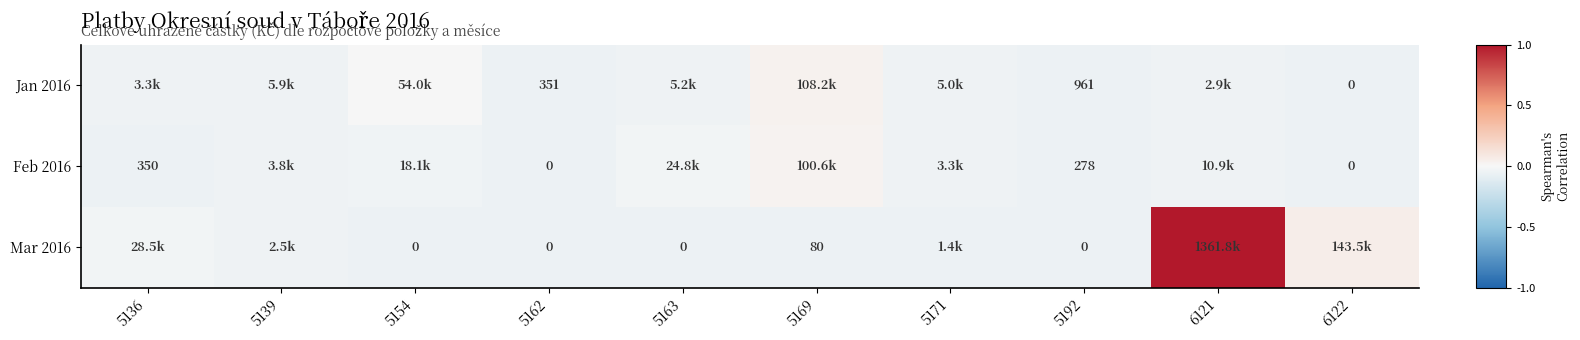

What is the difference between the maximum and minimum values in the Jan 2016 series?

0.1